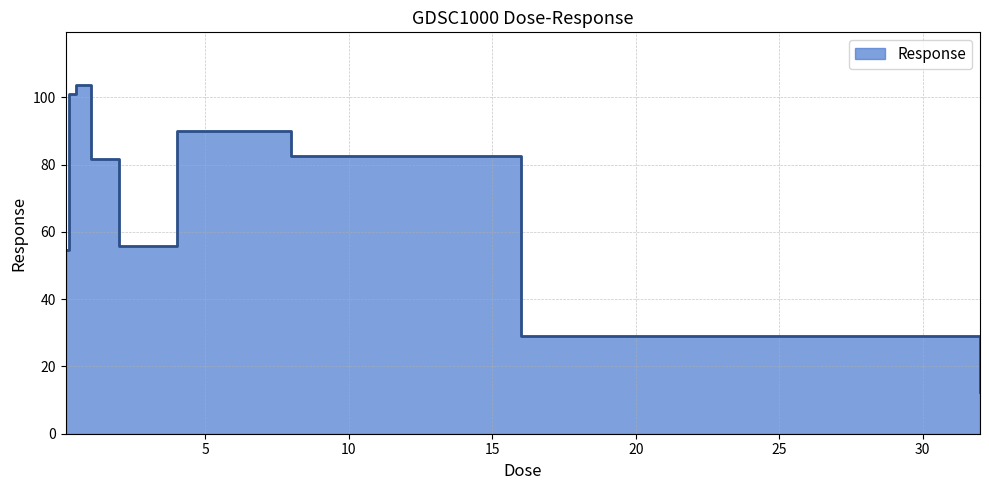

What is the ratio of the value at 2.0 to the value at 0.5?

0.5